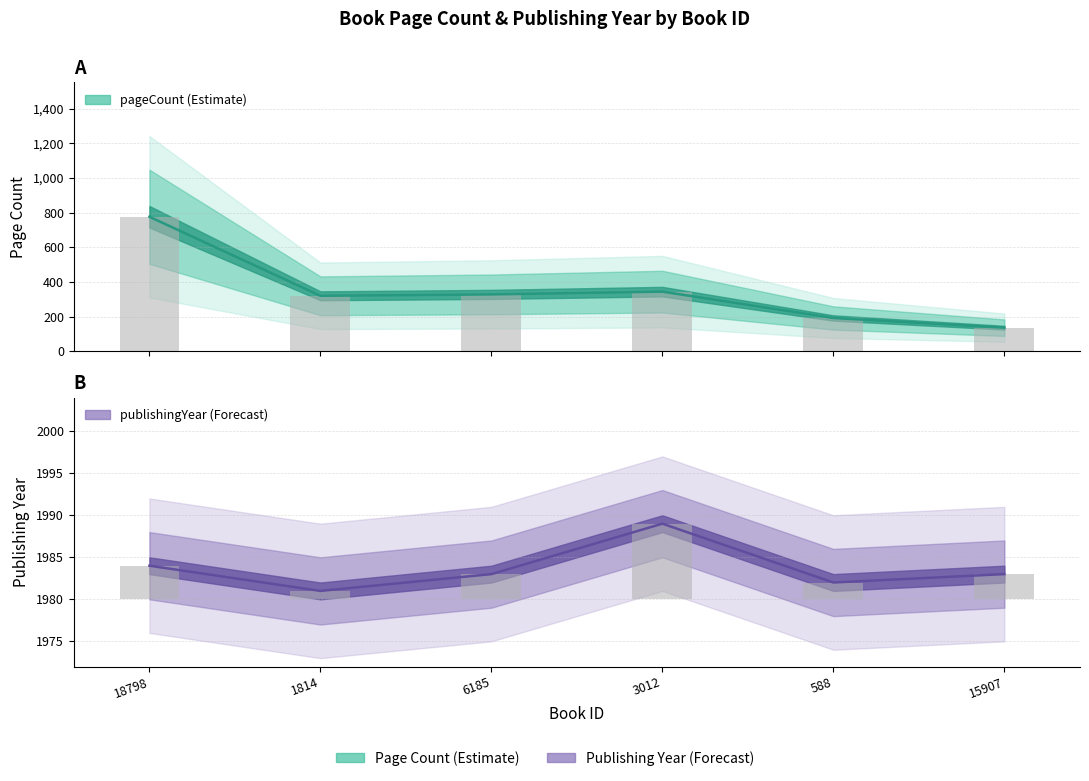

List the series in order of their overall mean, highest first.

publishingYear, pageCount